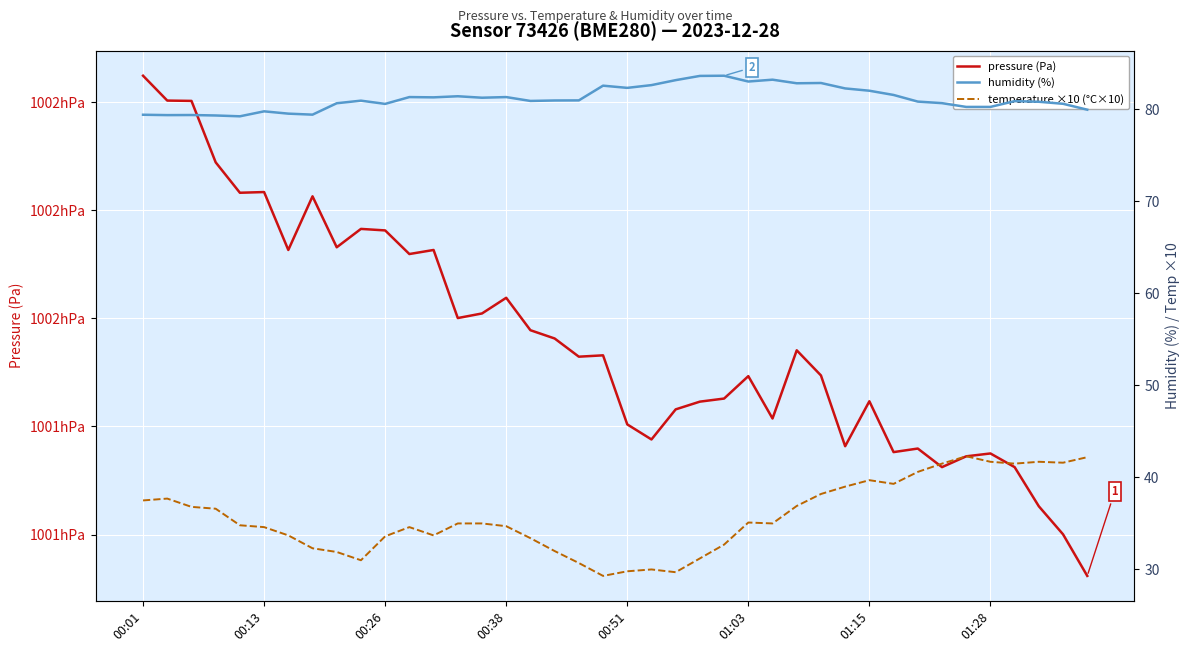

At which label does temperature ×10 (°C×10) first exceed 35?

00:01